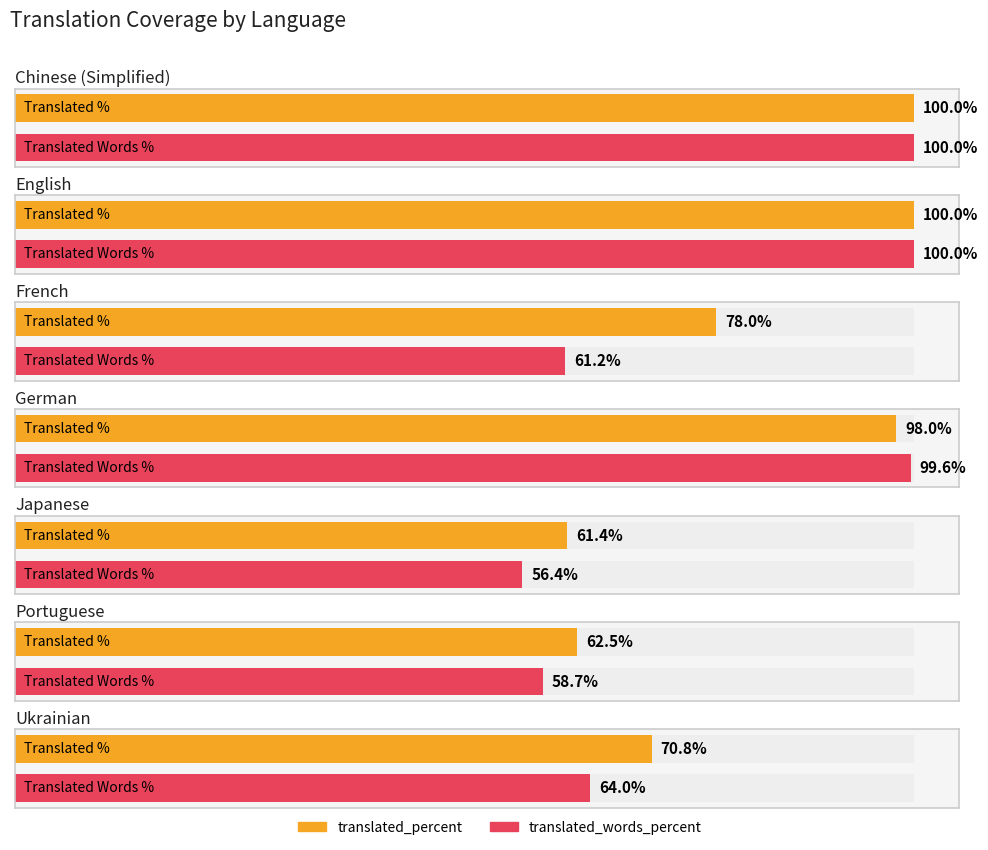

What is the greatest value displayed?

100.0